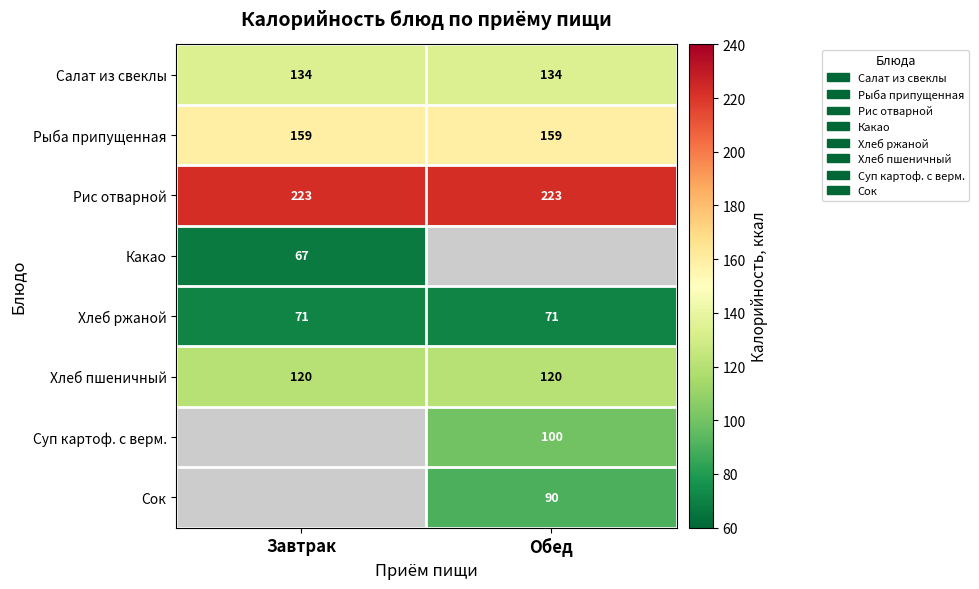

Is it true that Рис отварной equals 125 at Завтрак?

False